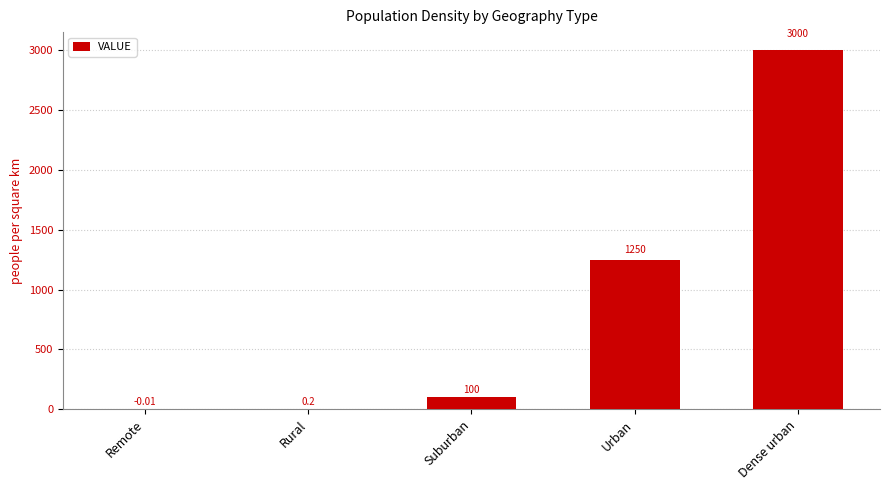

What is the change in value from Remote to Urban?

+1250.0